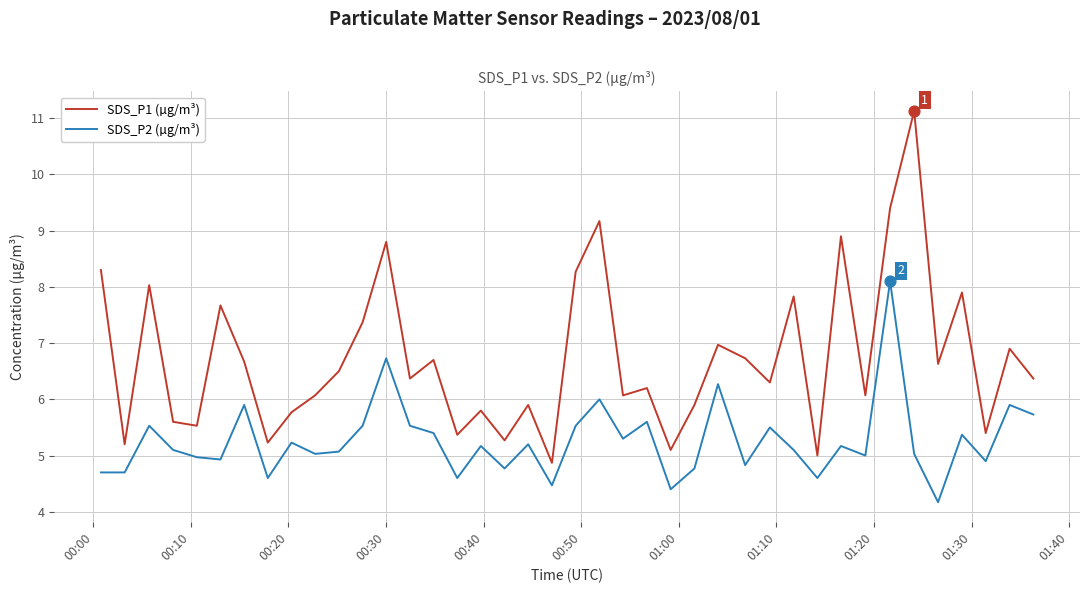

Which series has the largest total across all categories?

SDS_P1 (µg/m³)